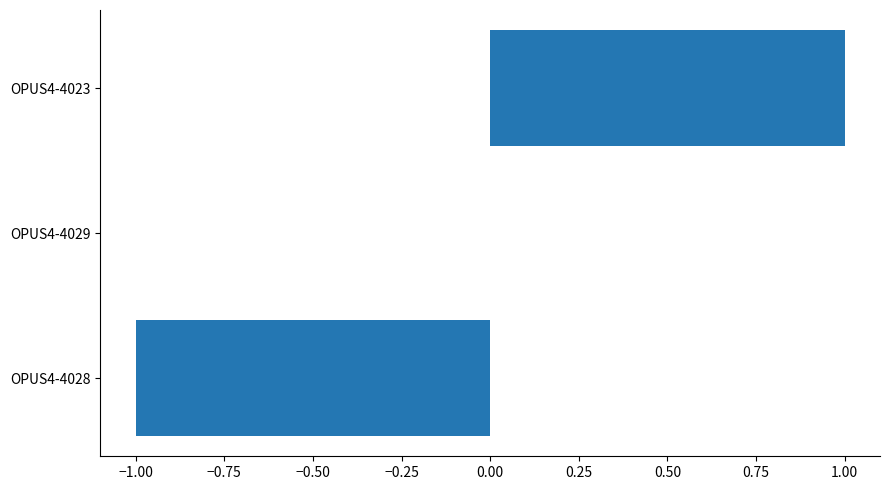

True or false: the data shows 1 at OPUS4-4029.

False